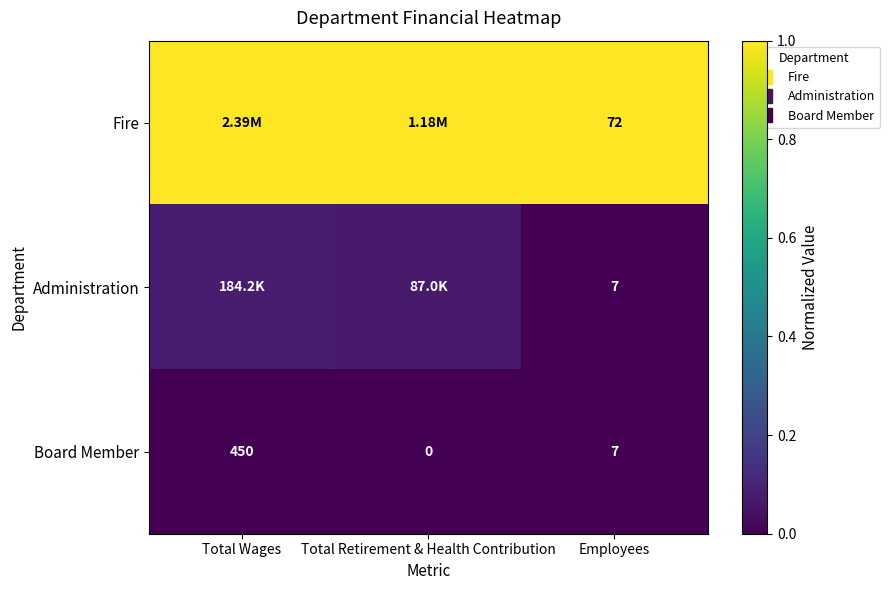

How many data points does each series have?

3